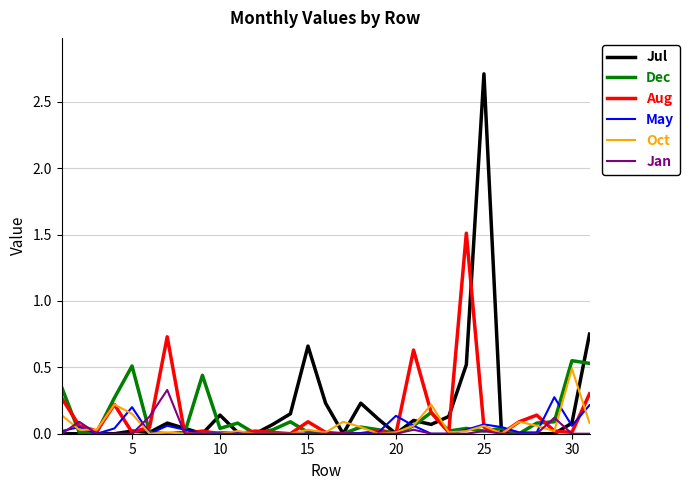

What is the highest value of the Jul series?

2.7